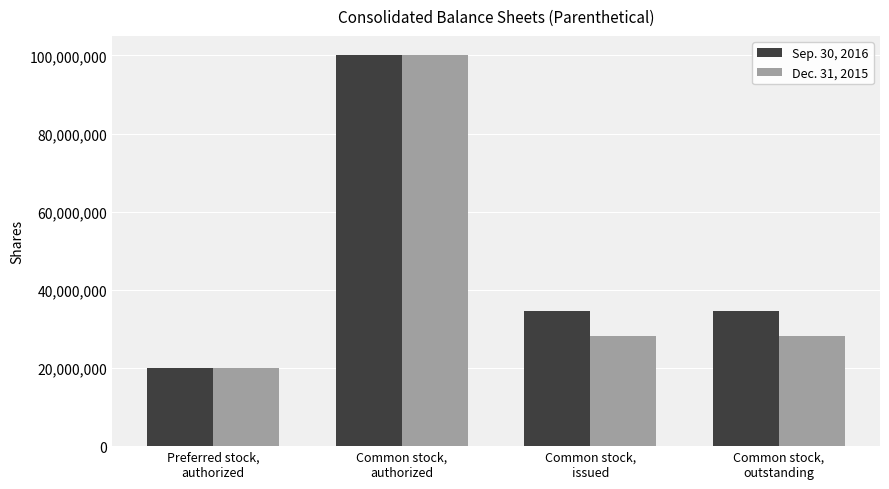

At which label does Sep. 30, 2016 first exceed 34656183?

Common stock,
authorized